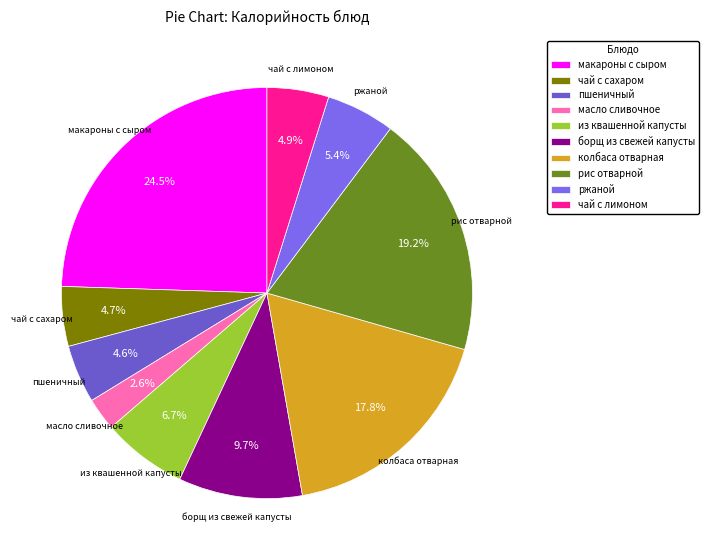

Does any single category account for the majority?

No